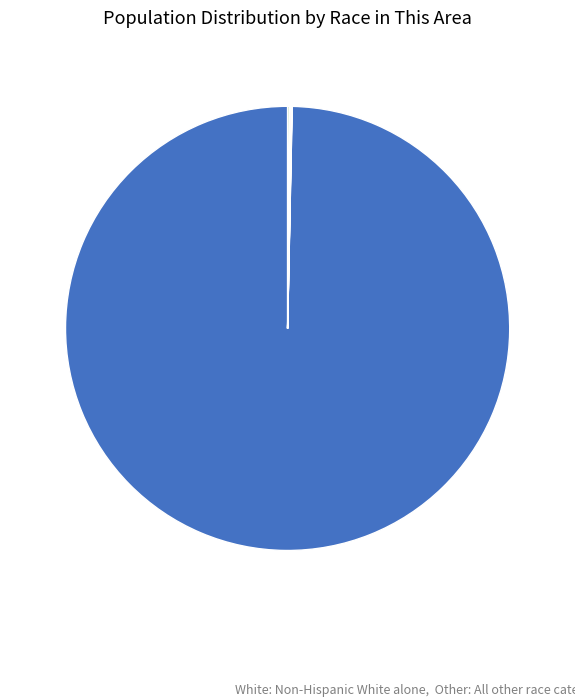

Does any single category account for the majority?

Yes